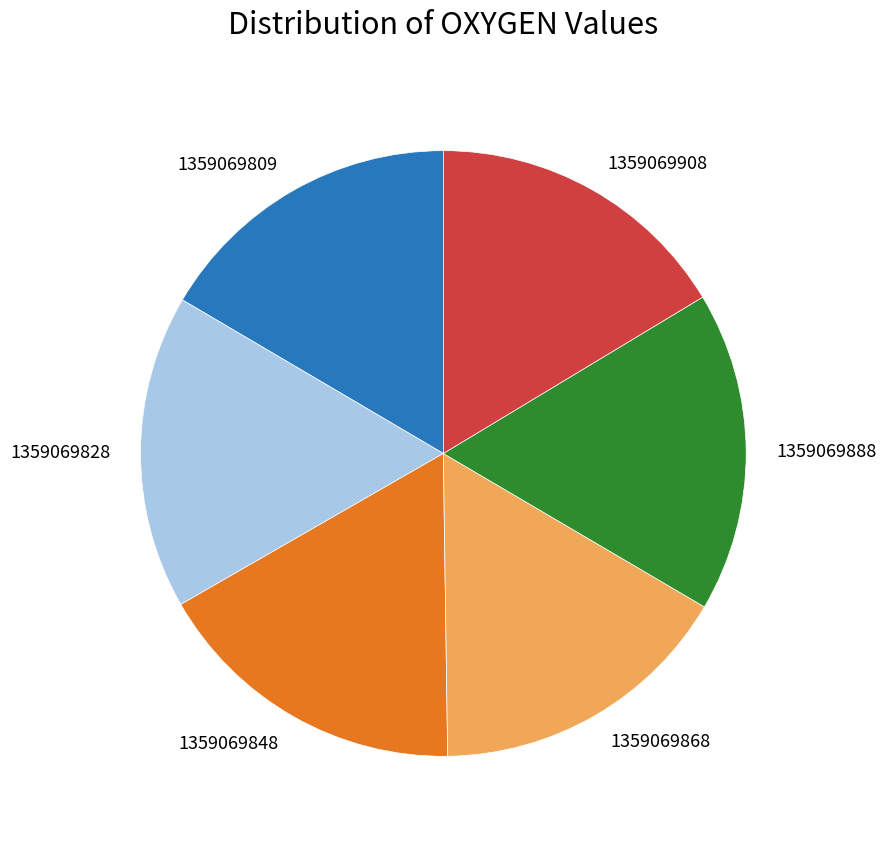

Is it true that 1359069868 is 9% of the pie?

False